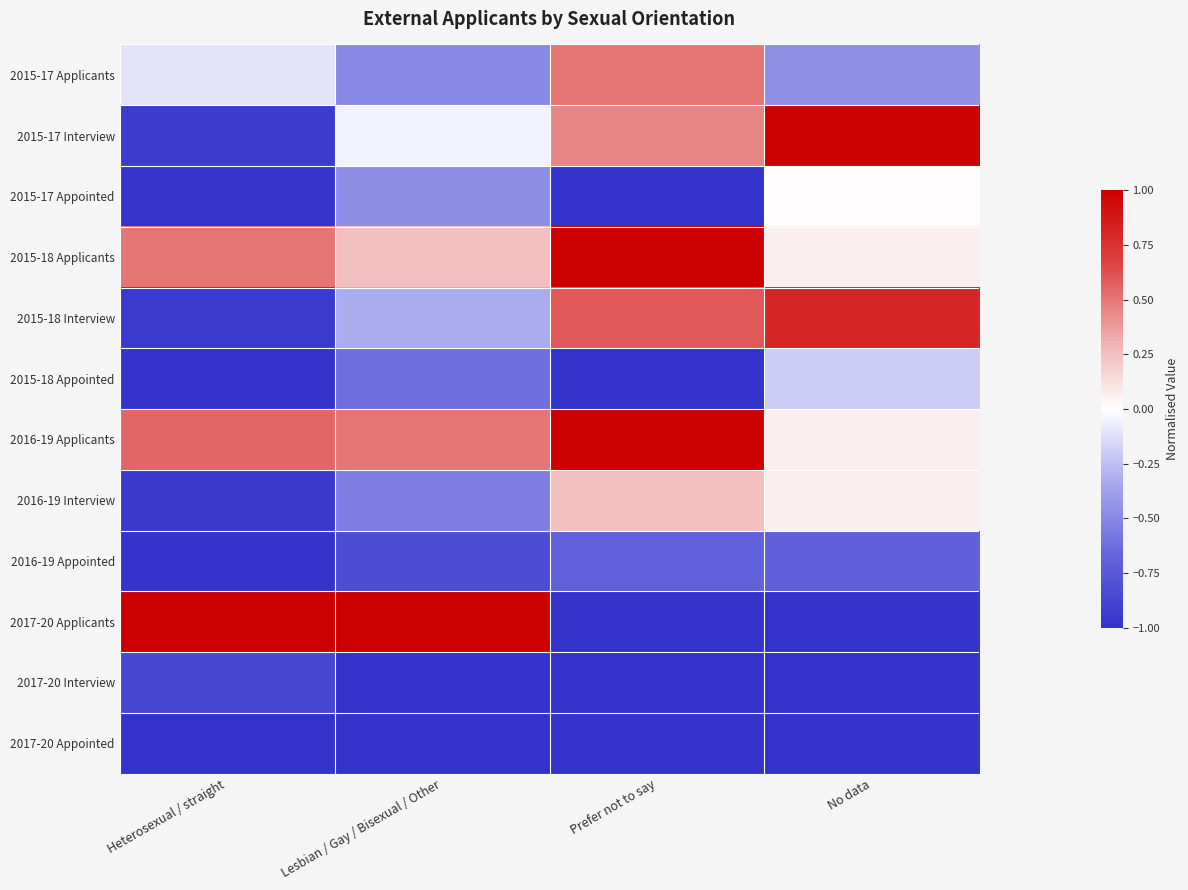

What is the spread (max minus min) of values at Prefer not to say?

2.0